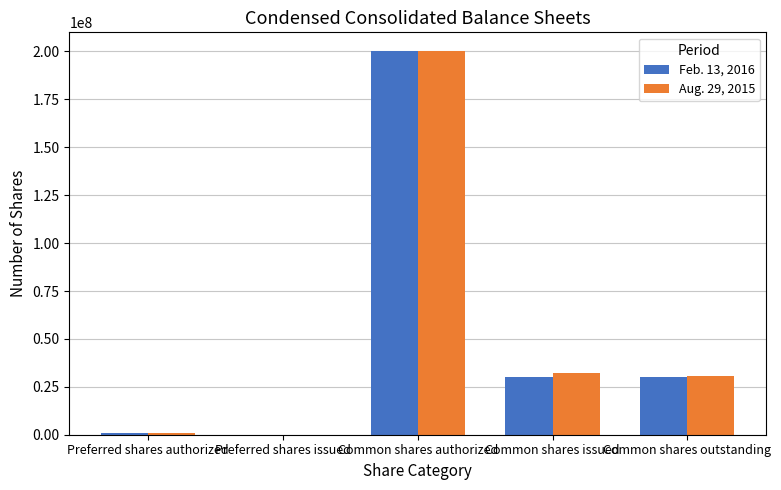

How many groups of bars are there?

5